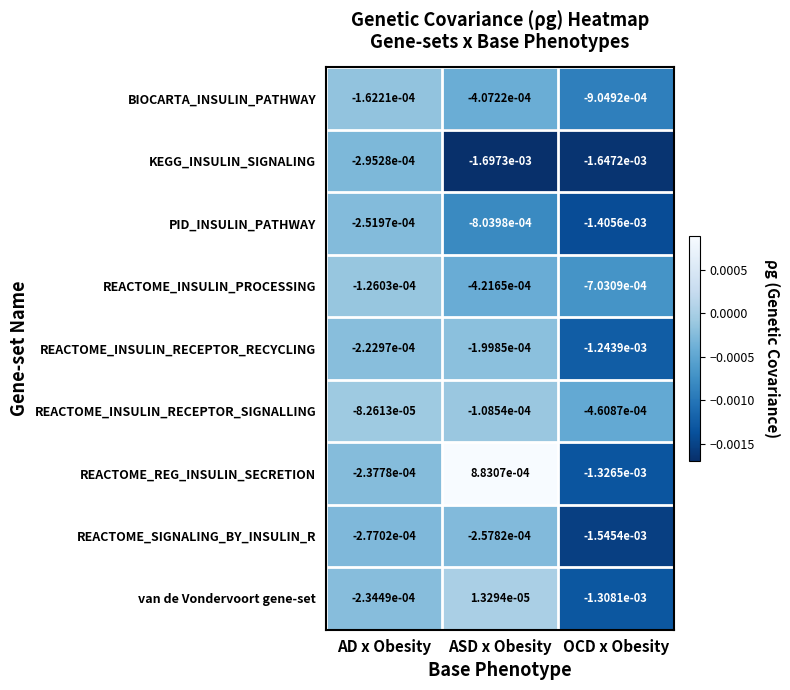

At which label does REACTOME_INSULIN_RECEPTOR_RECYCLING reach its peak?

ASD x Obesity